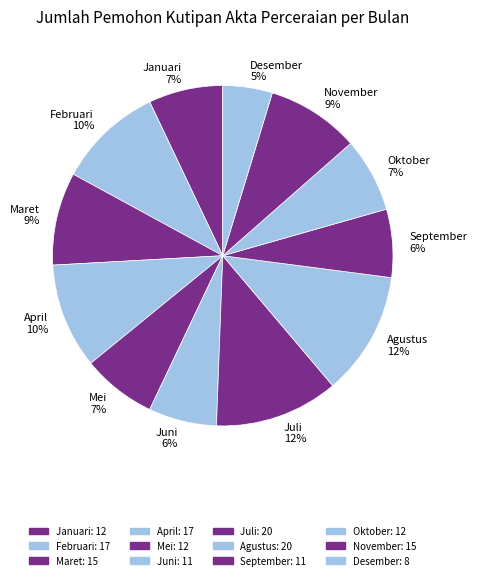

Which category has the smallest portion of the pie?

Desember